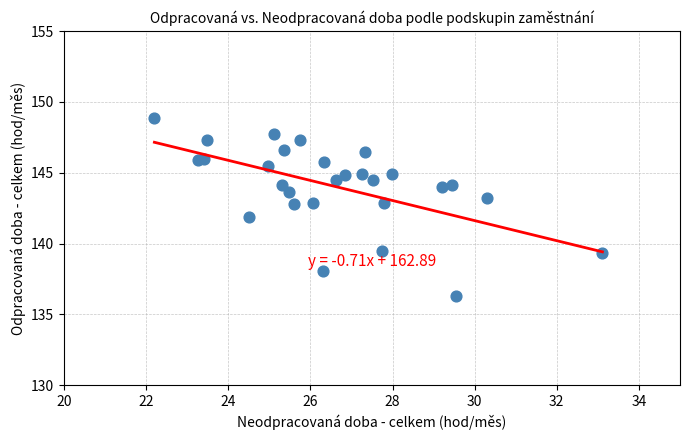

What is the range of X values (max minus min)?

10.9